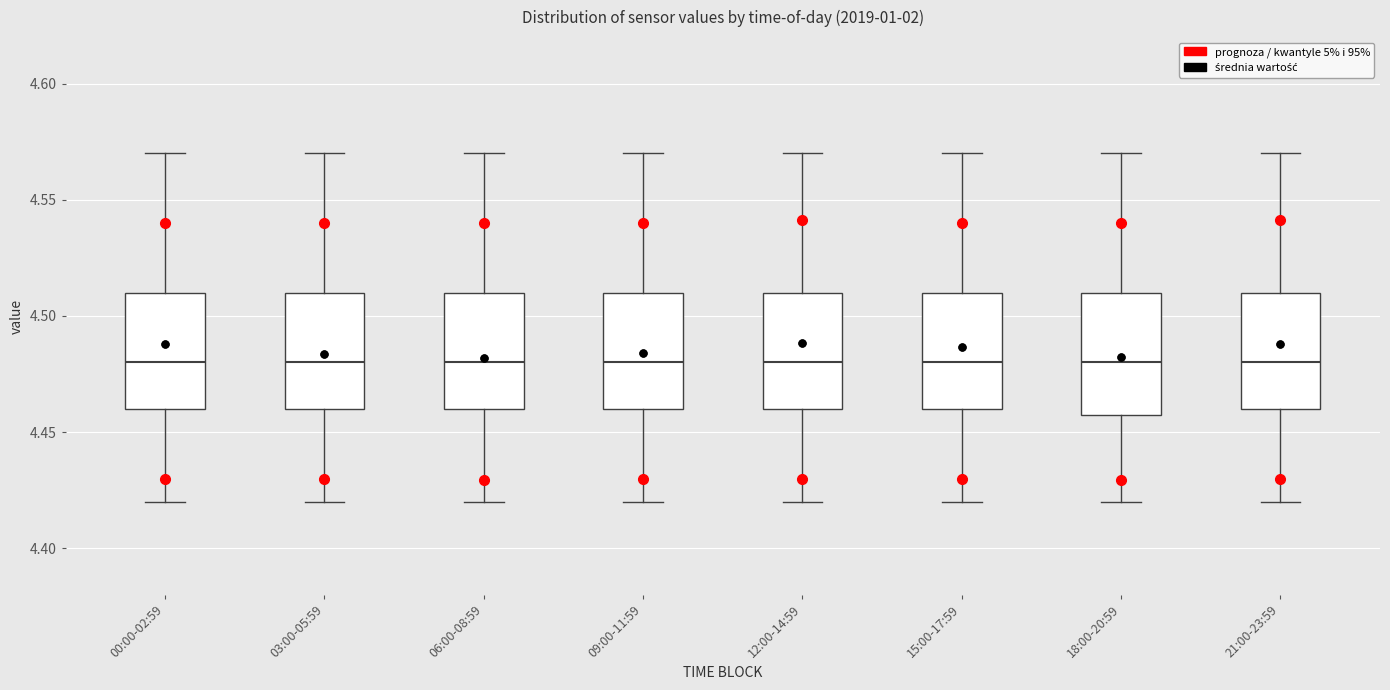

Where does the median line of the box for 18:00-20:59 sit on the y-axis? The values are not printed on the chart, so give them approximately, as read against the axis.

4.48